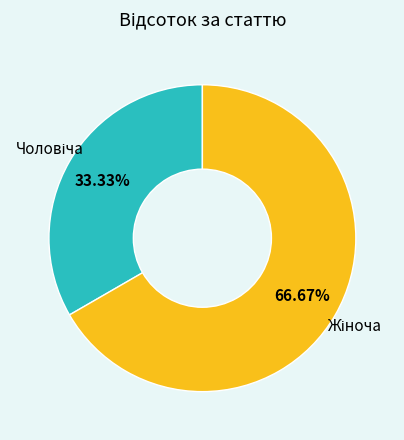

Count the number of slices in the pie.

2